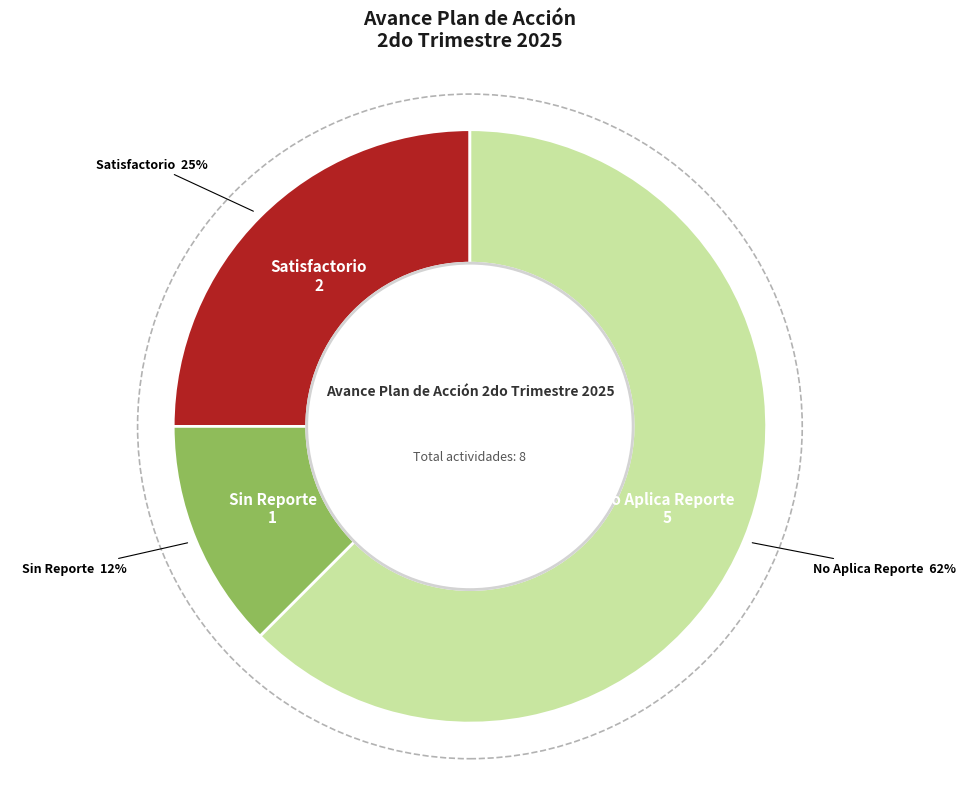

Is there a majority slice in this chart?

Yes